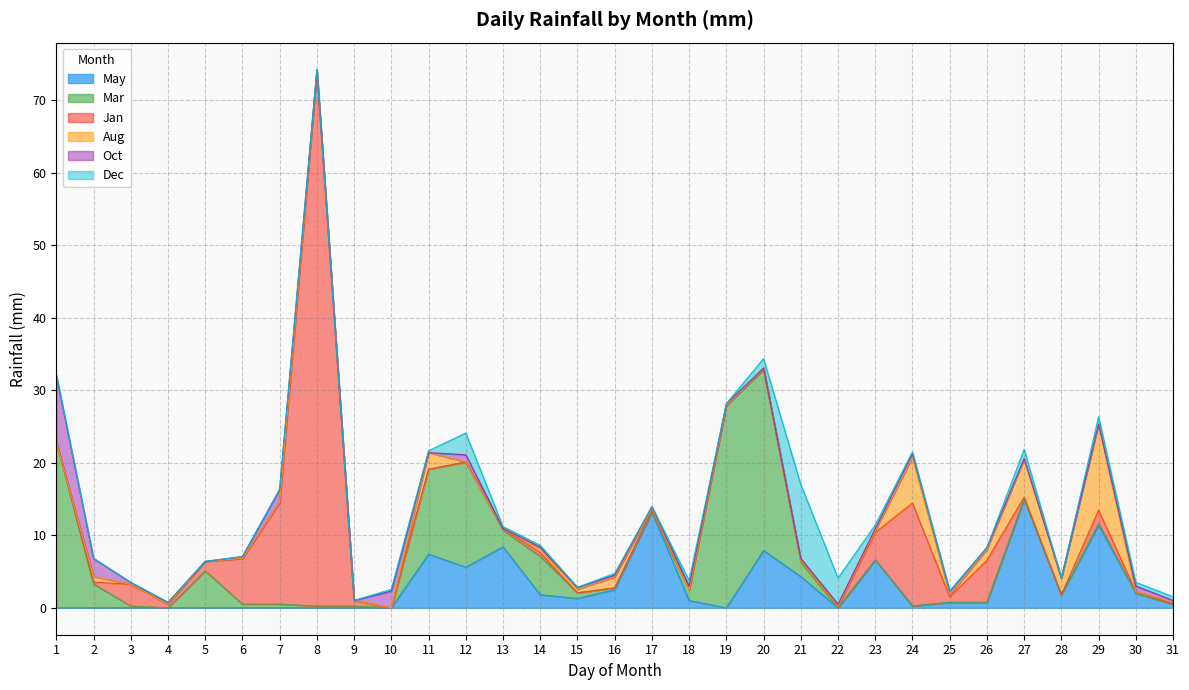

True or false: Mar has a value of 5.3 at 14.

True